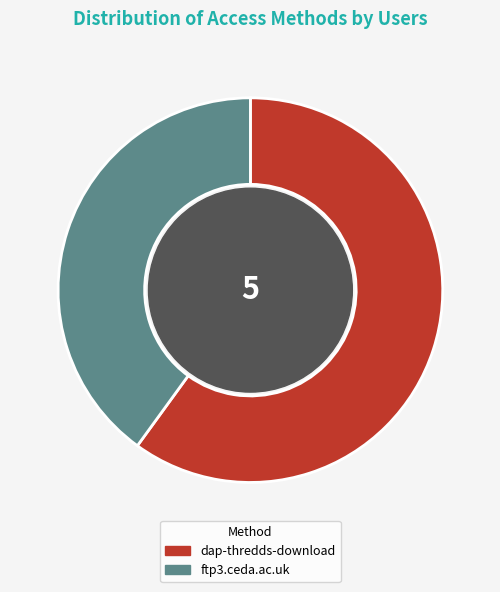

Combined, do dap-thredds-download and ftp3.ceda.ac.uk account for over 50%?

Yes